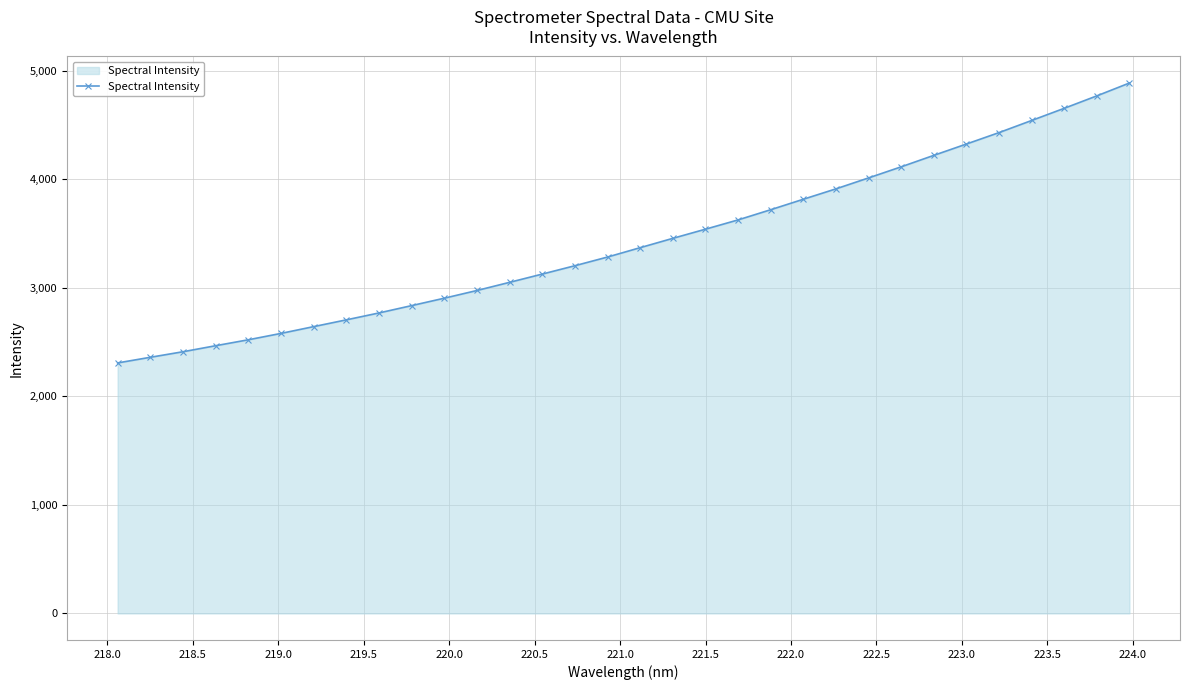

What is the greatest value displayed?

4888.1